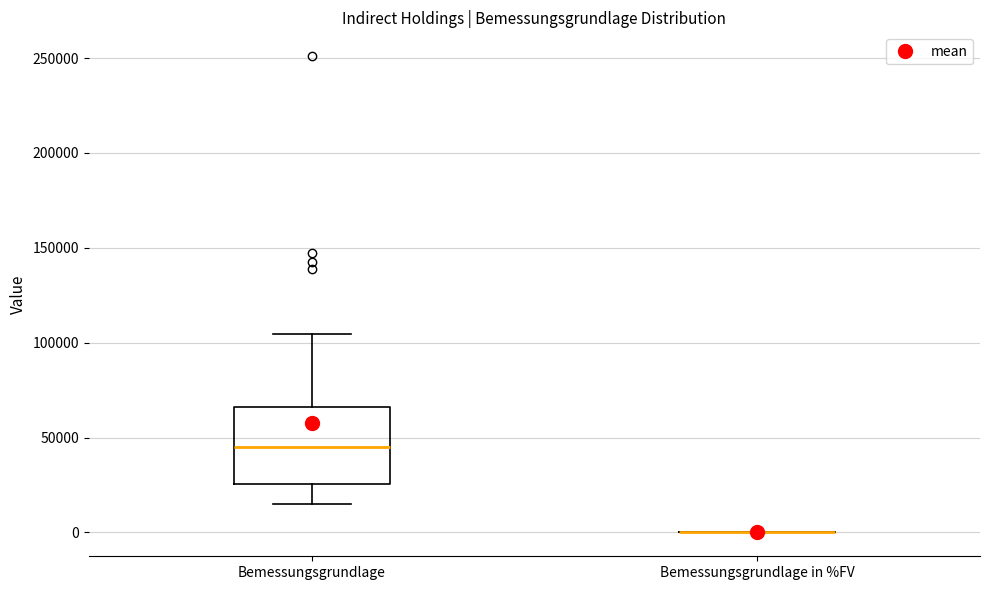

Reading left to right, read every box against the y-axis: the position of its median line, the range the box covers, and the ends of its whiskers. The values are not printed on the chart, so give them approximately, as read against the axis.

Bemessungsgrundlage: median 45000, box 25000 to 65000, whiskers 15000 to 105000
Bemessungsgrundlage in %FV: box collapsed to a line at 0, whiskers 0 to 0